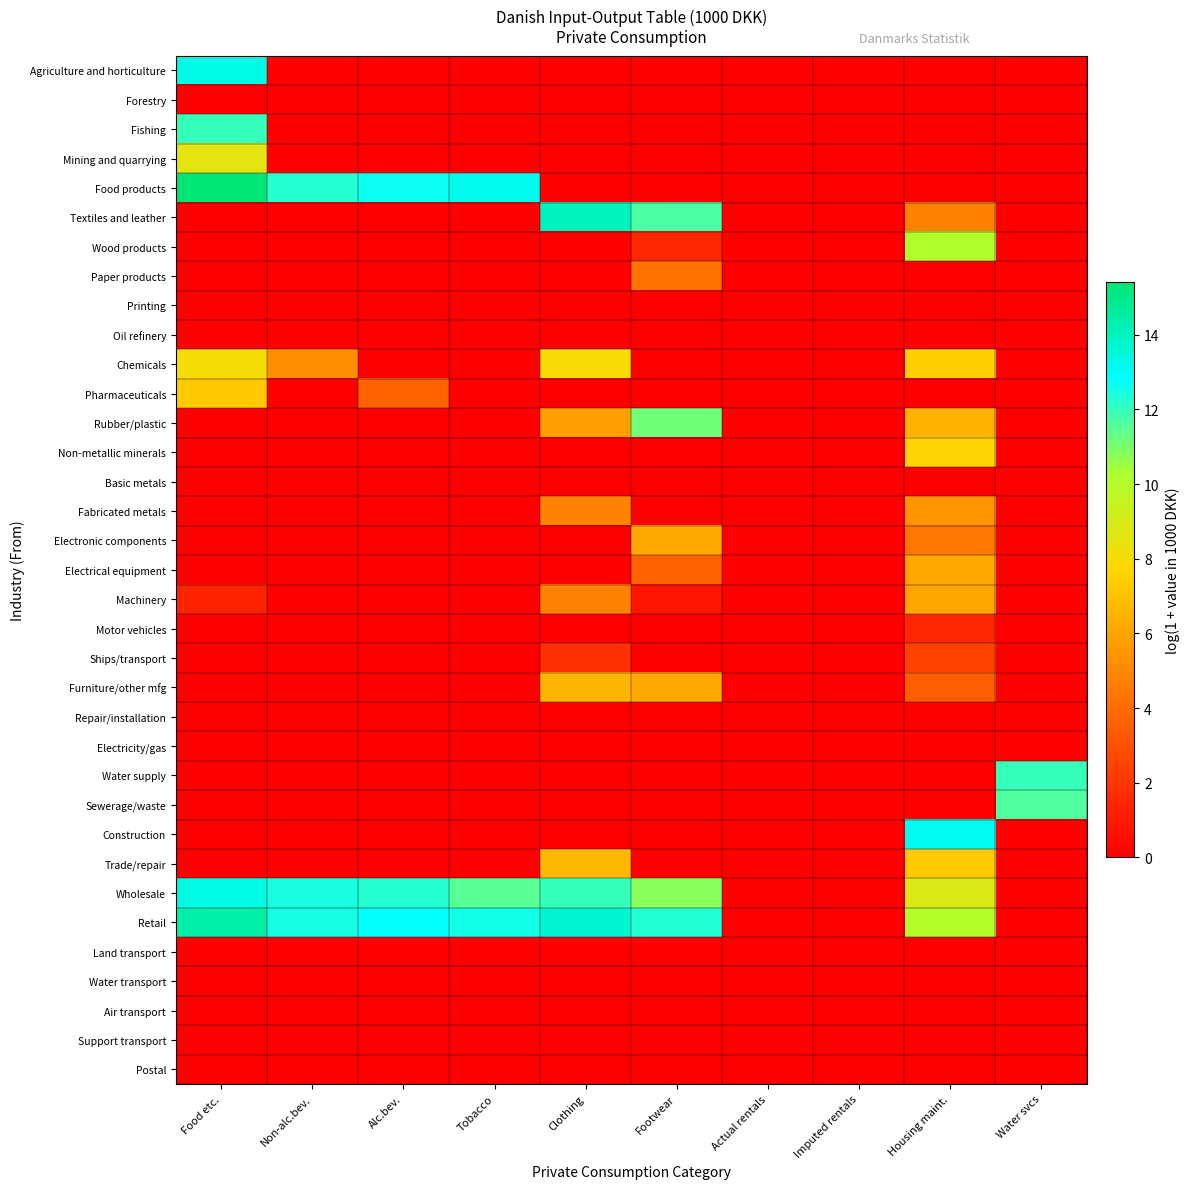

Rank the series at Water svcs from lowest to highest value.

Agriculture and horticulture, Forestry, Fishing, Mining and quarrying, Food products, Textiles and leather, Wood products, Paper products, Printing, Oil refinery, Chemicals, Pharmaceuticals, Rubber/plastic, Non-metallic minerals, Basic metals, Fabricated metals, Electronic components, Electrical equipment, Machinery, Motor vehicles, Ships/transport, Furniture/other mfg, Repair/installation, Electricity/gas, Construction, Trade/repair, Wholesale, Retail, Land transport, Water transport, Air transport, Support transport, Postal, Sewerage/waste, Water supply